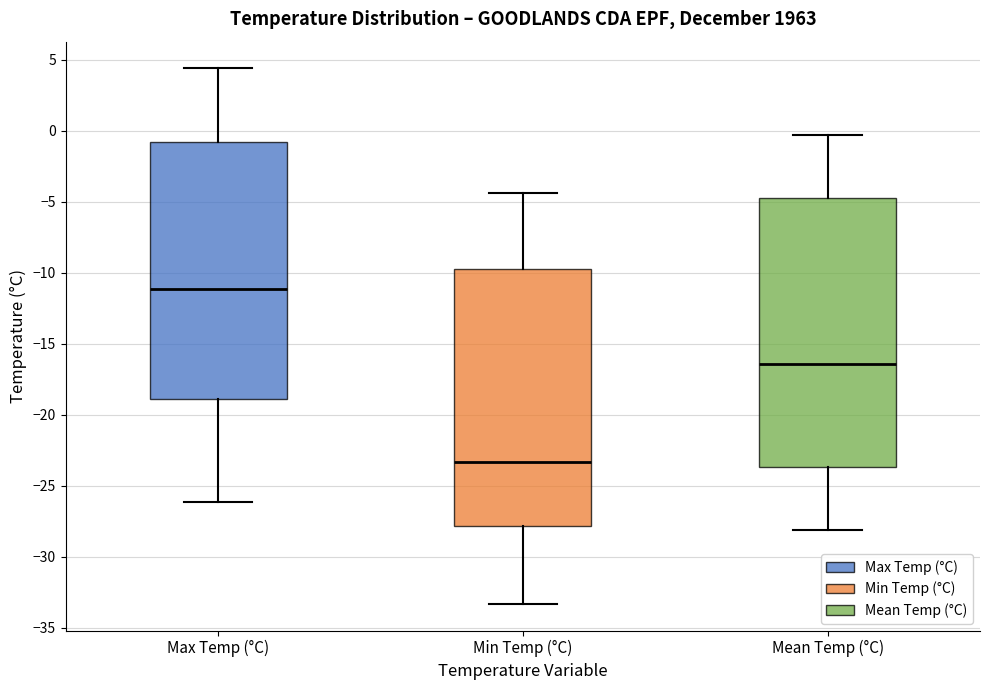

Where does the median line of the box for Max Temp (°C) sit on the y-axis? The values are not printed on the chart, so give them approximately, as read against the axis.

-11.0